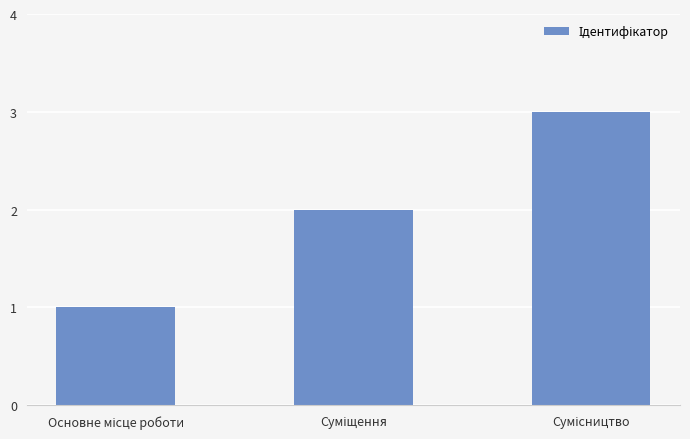

What is the maximum value shown in the chart?

3